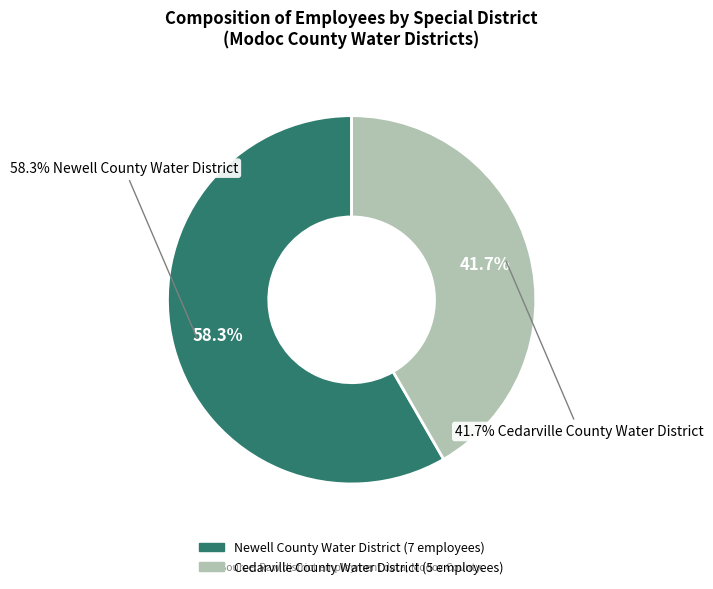

Does Newell County Water District represent more than half of the total?

Yes